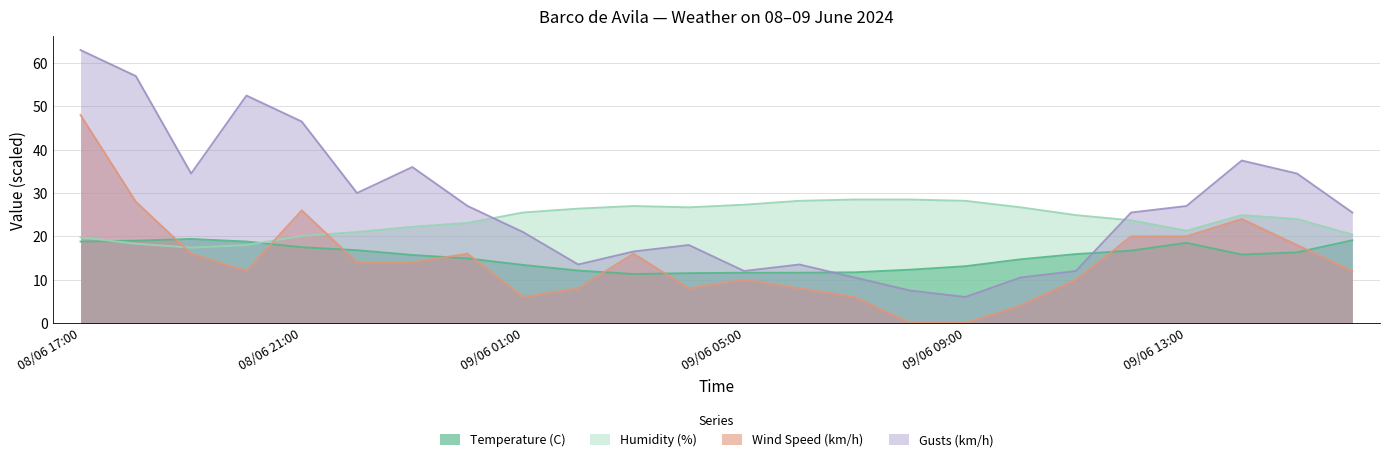

At how many categories does at least one series exceed 28?

13